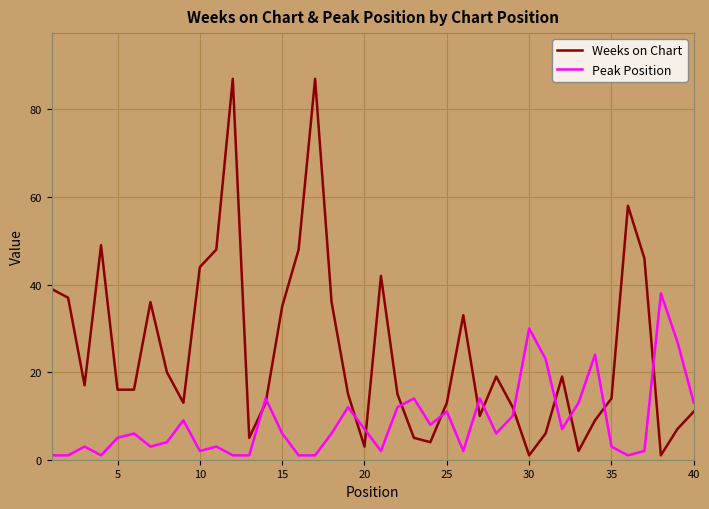

Rank the series by their maximum value, from lowest to highest.

Peak Position, Weeks on Chart